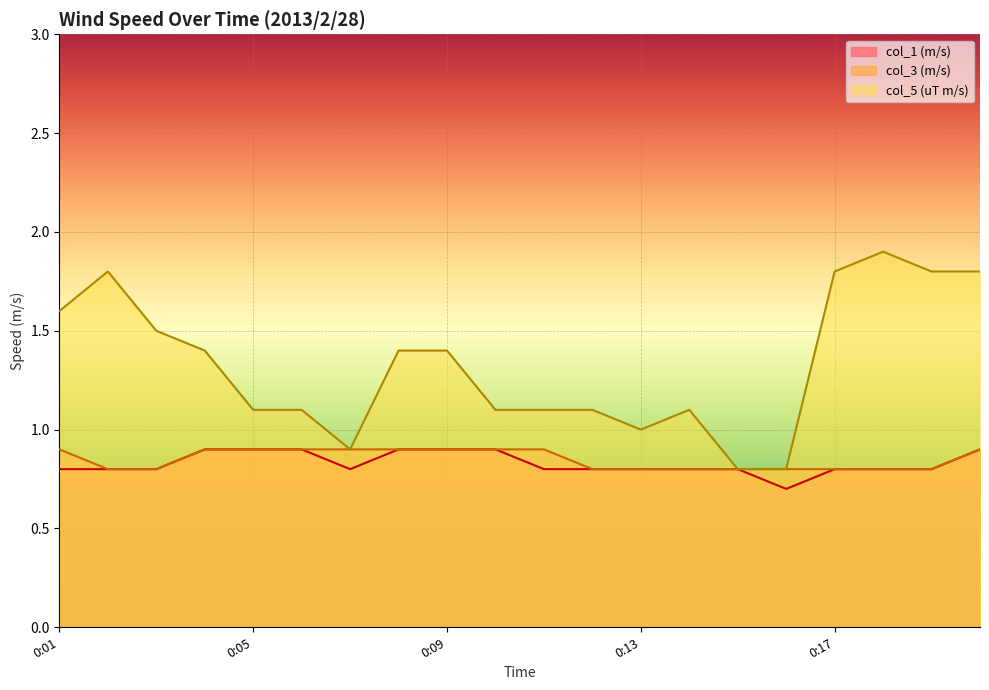

How many data points does each series have?

20